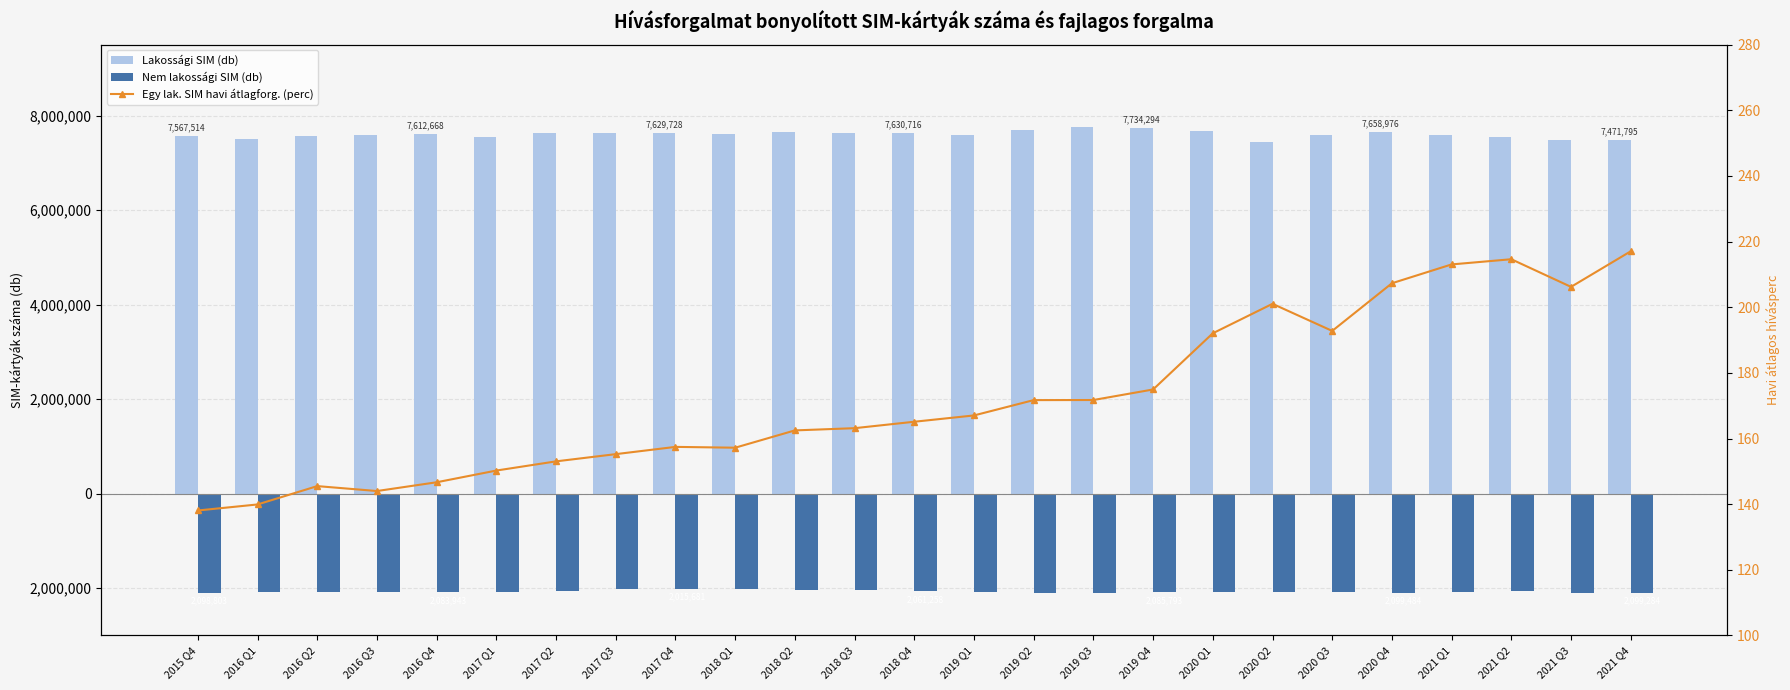

How many values in the Egy lak. SIM havi átlagforg. (perc) series exceed 165?

13